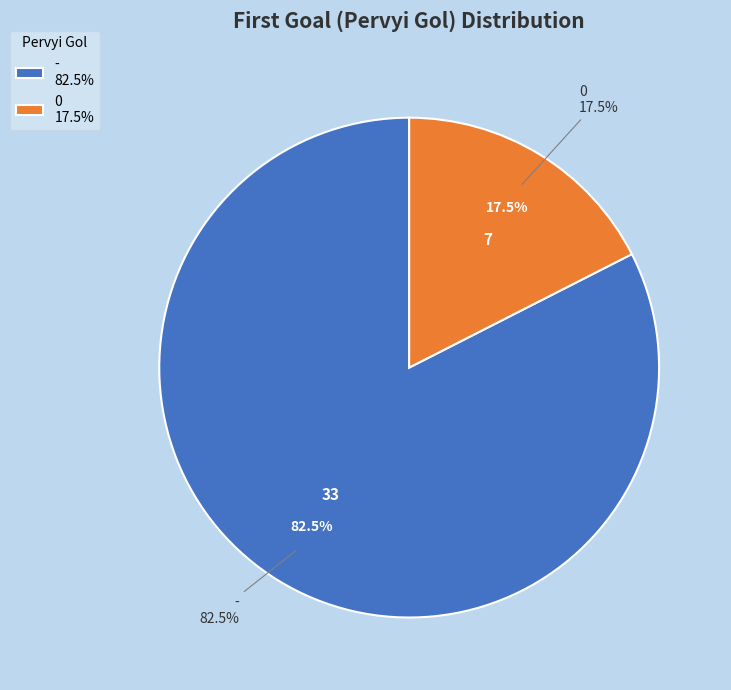

Combined, what portion of the pie is 0 and -?

100.0%